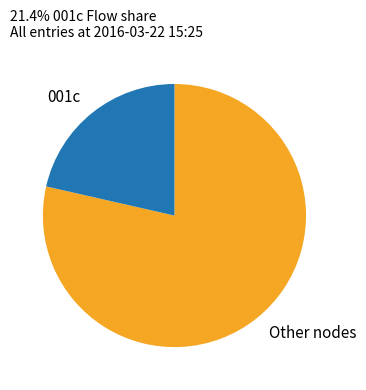

Is there any slice that represents more than half of the pie?

Yes